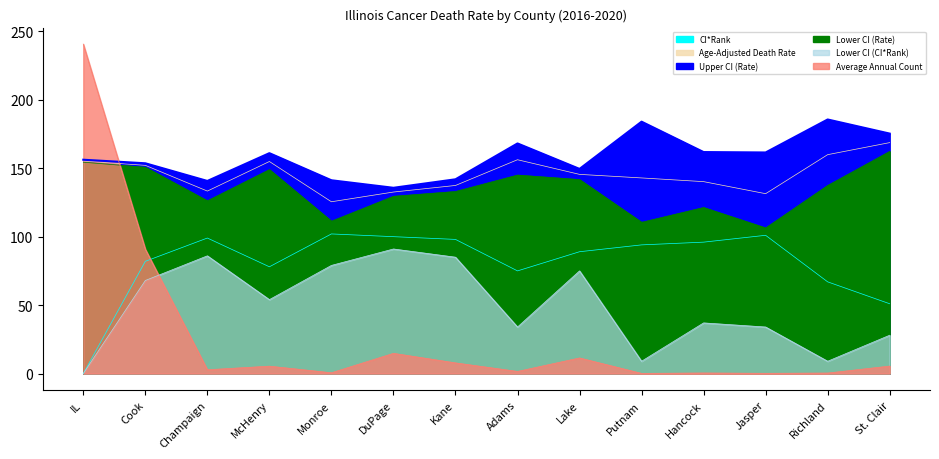

Between Kane and Putnam, which series saw the biggest shift?

Lower CI (CI*Rank)